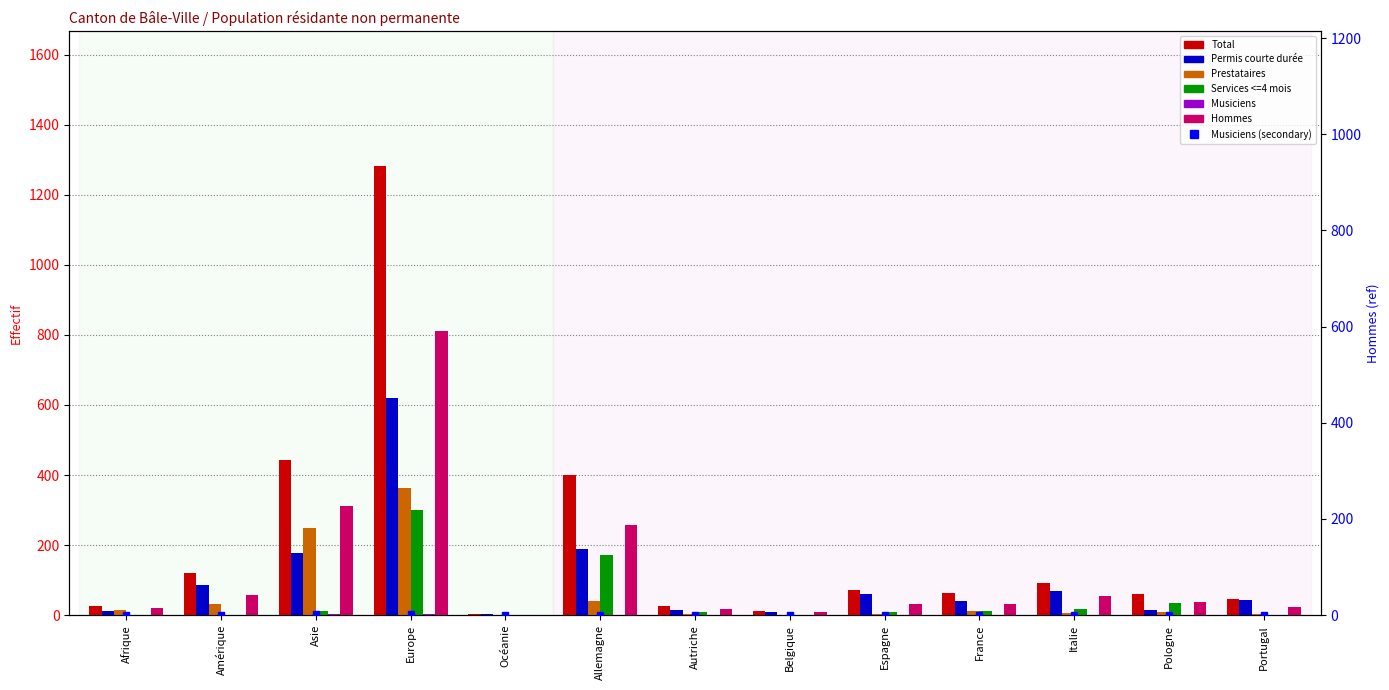

What is the maximum value shown in the chart?

1283